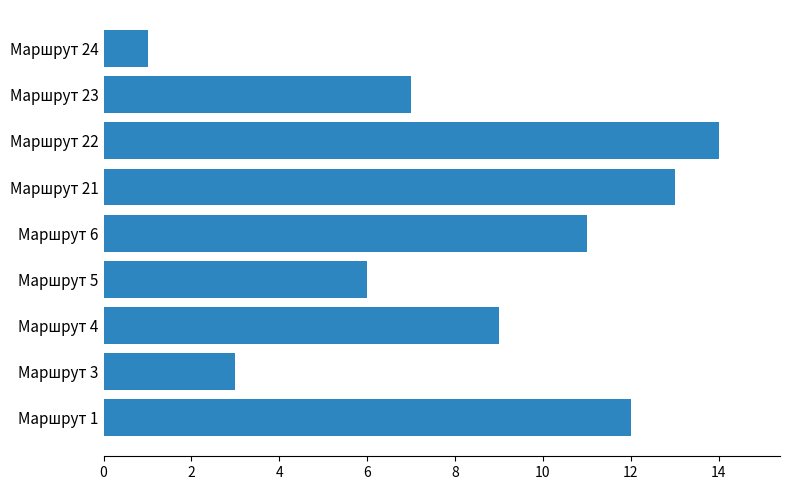

Rank the categories by value from lowest to highest.

Маршрут 24, Маршрут 3, Маршрут 5, Маршрут 23, Маршрут 4, Маршрут 6, Маршрут 1, Маршрут 21, Маршрут 22